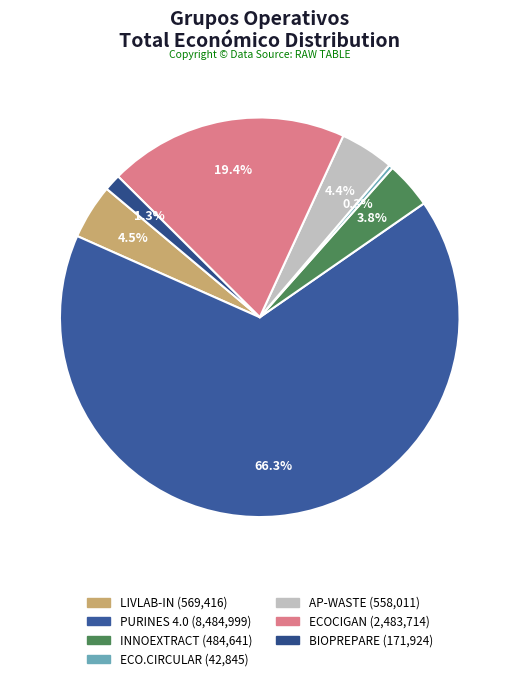

The ECOCIGAN slice represents 28% of the pie. True or false?

False